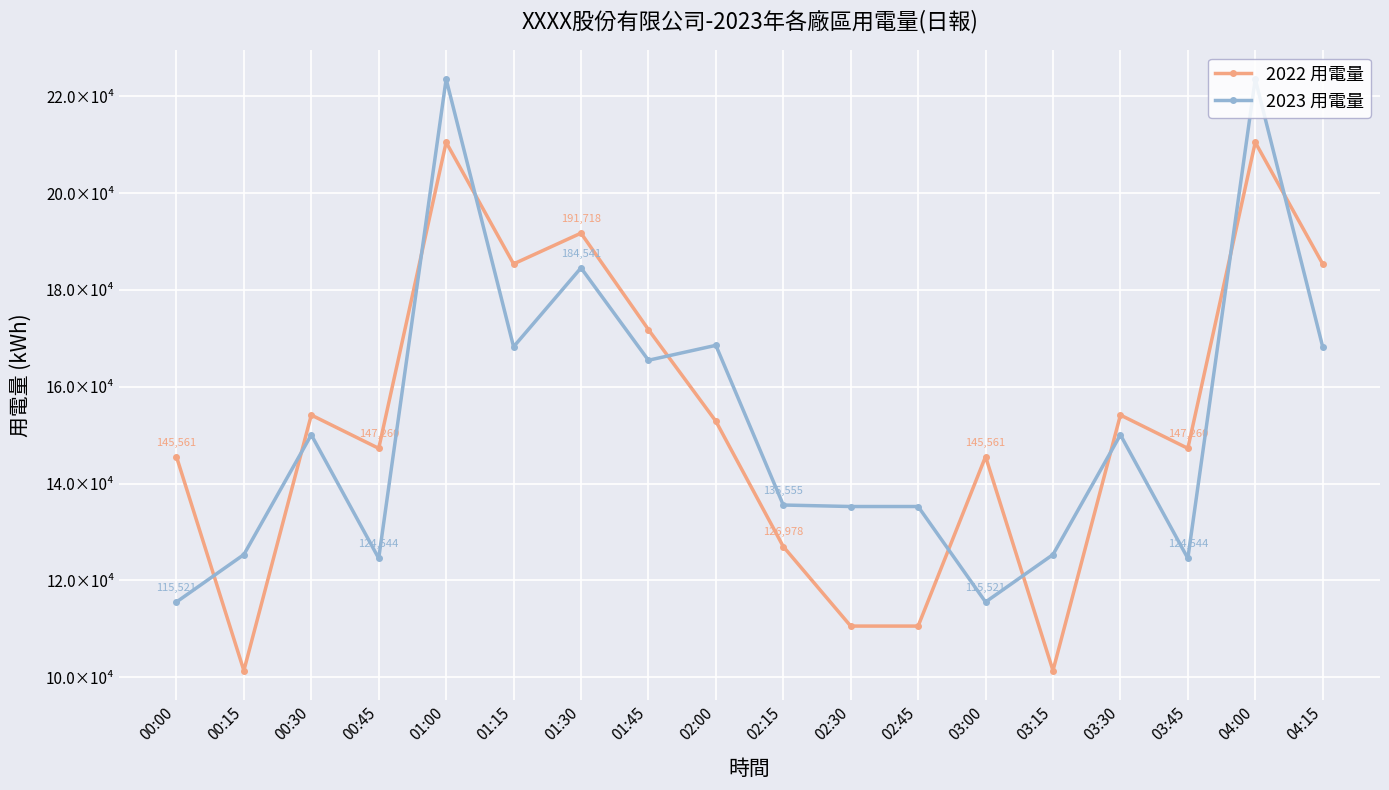

What are all the series names shown in the legend?

2022 用電量, 2023 用電量